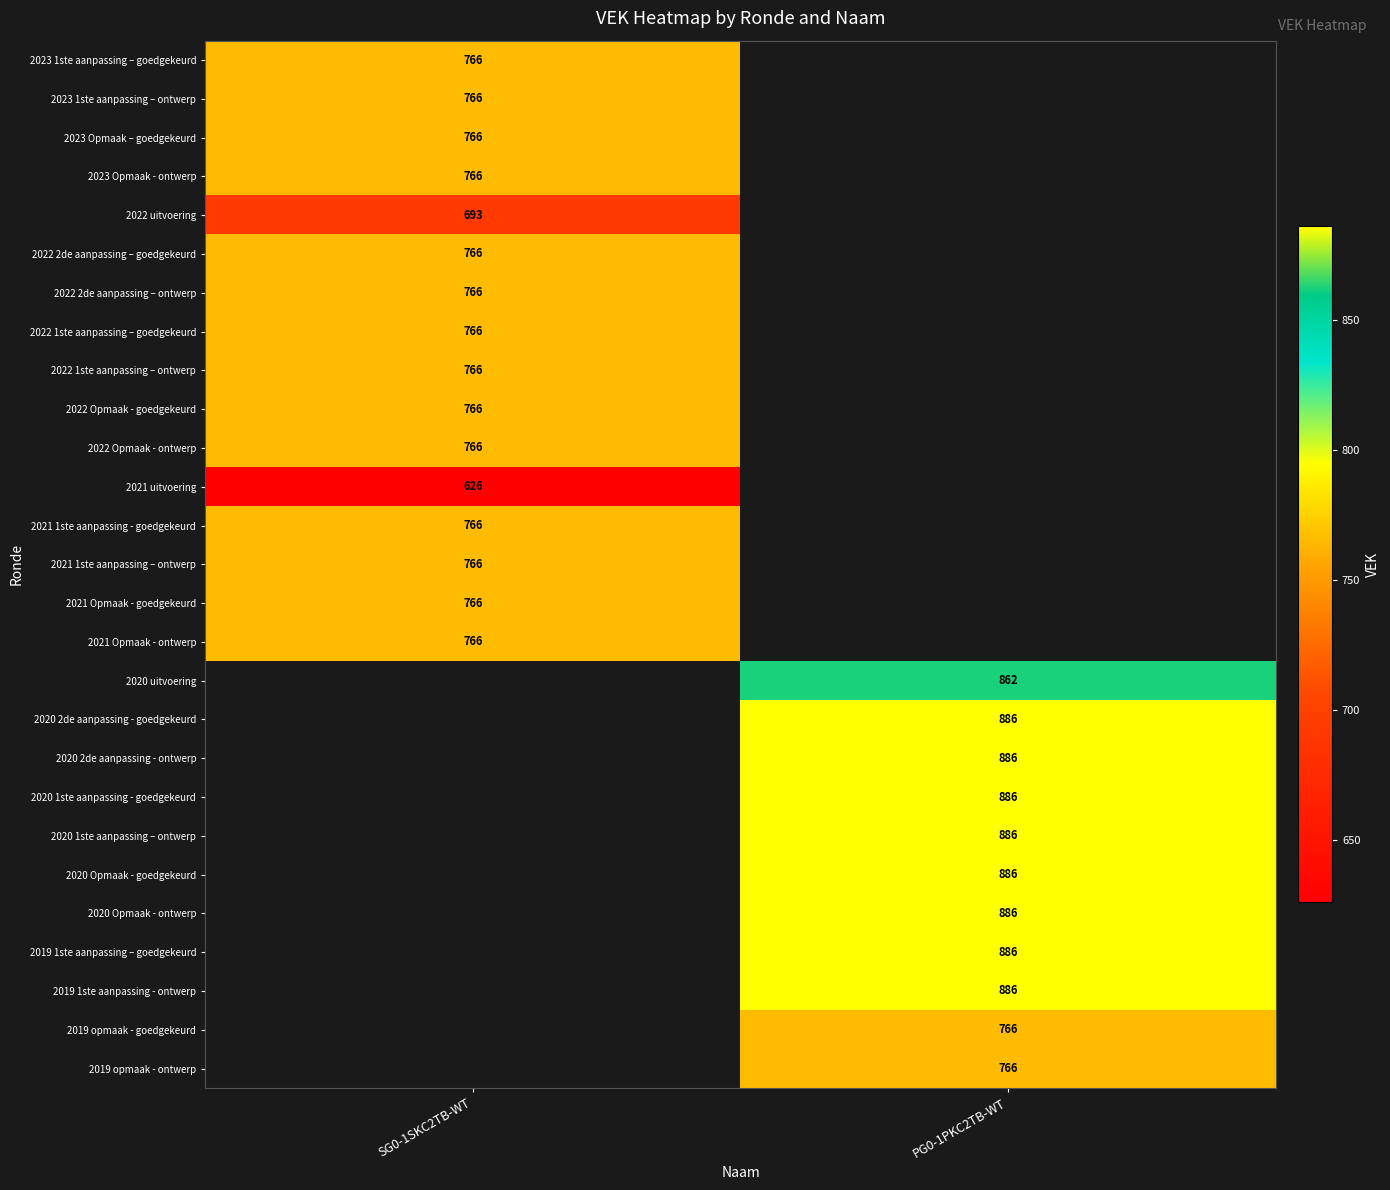

The value of 2020 2de aanpassing - ontwerp at PG0-1PKC2TB-WT is 886. True or false?

True